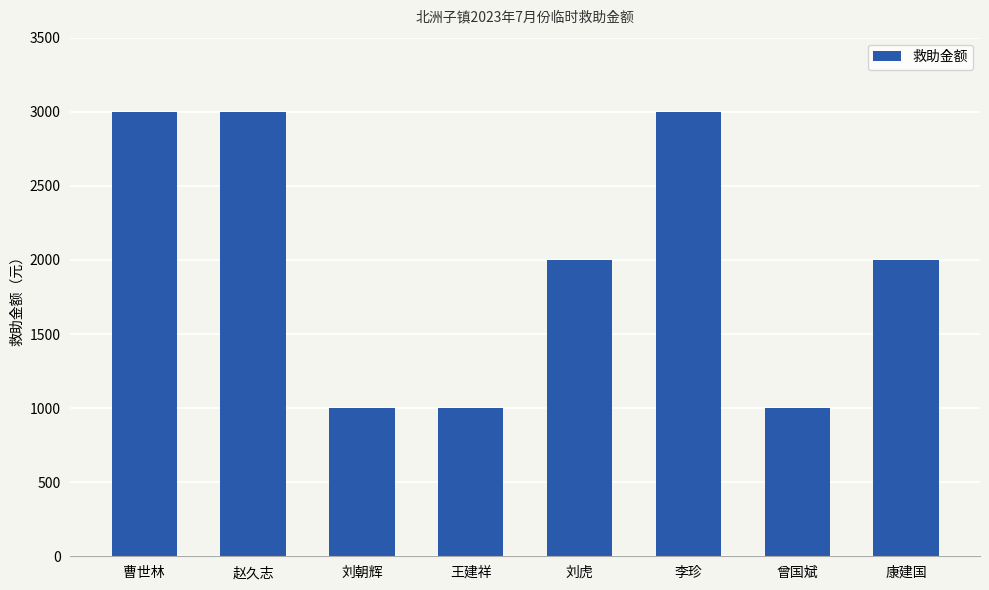

How many values are below 2000?

3